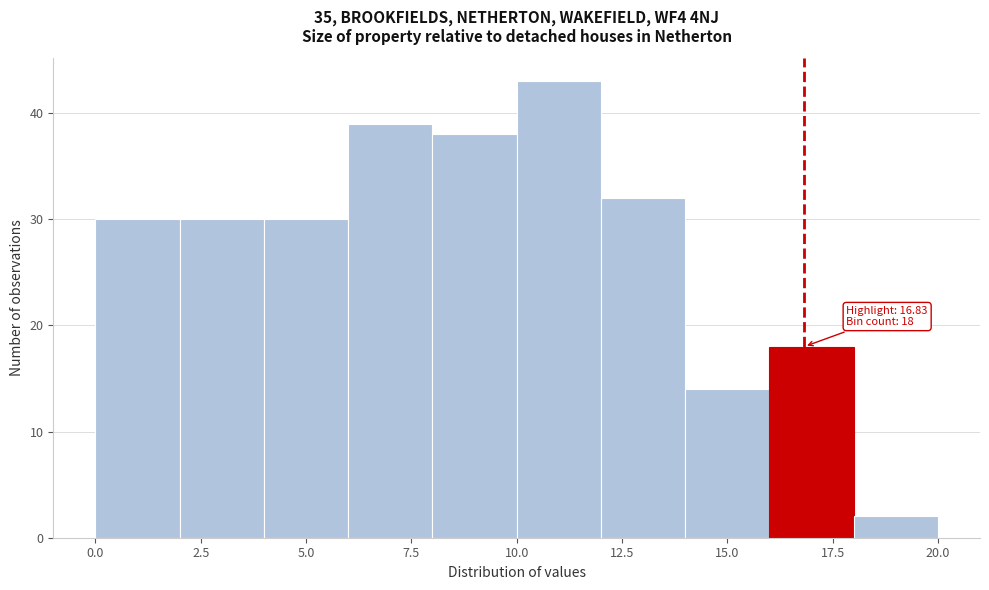

Over which range of the x-axis is the bar tallest?

10 to 12